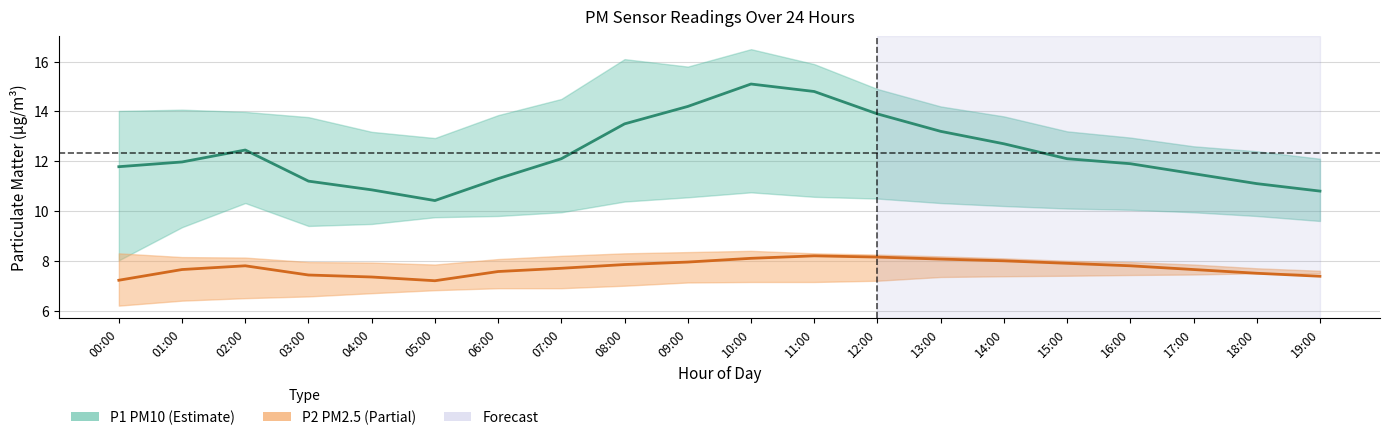

The P2 (PM2.5) series shows 8.0 at 09:00. True or false?

True